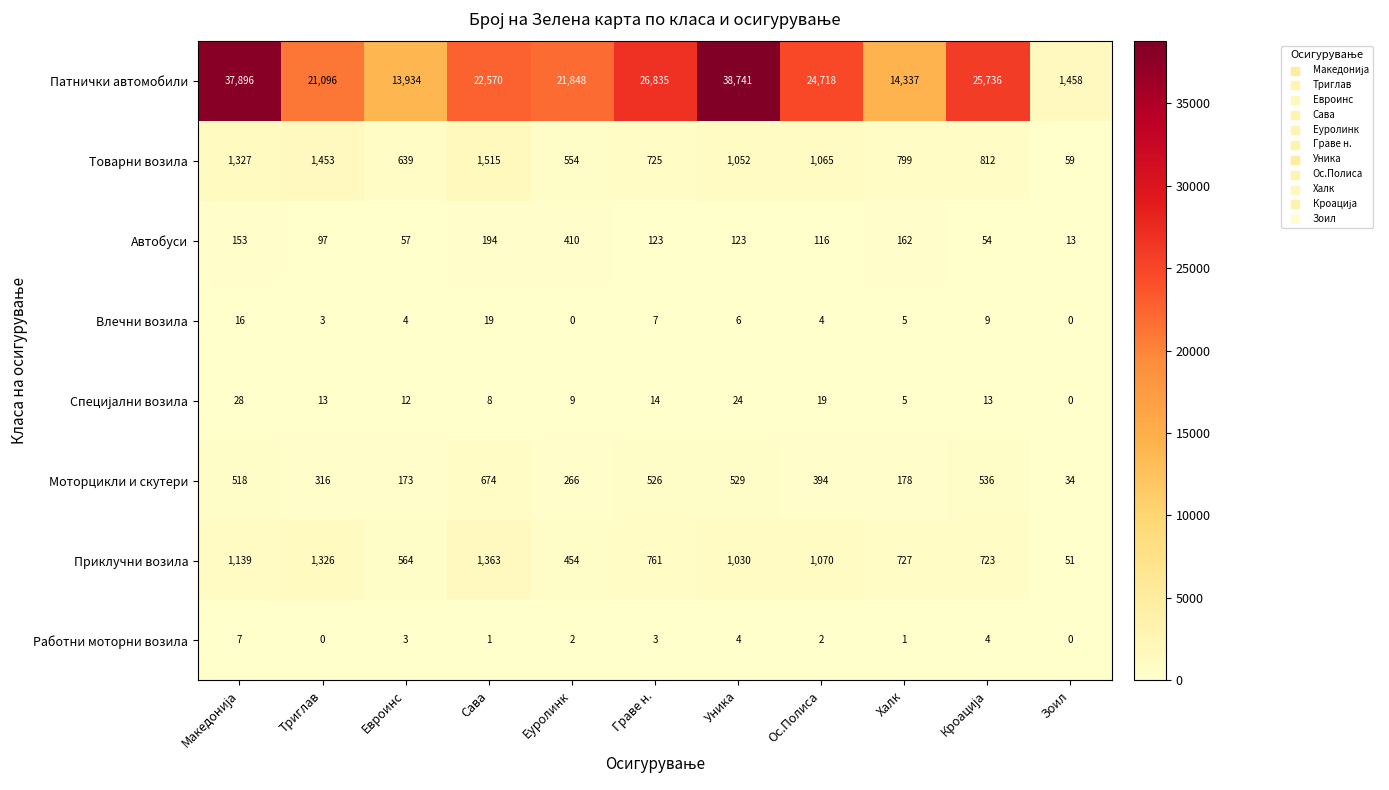

At which label is Товарни возила closest to 787?

Халк